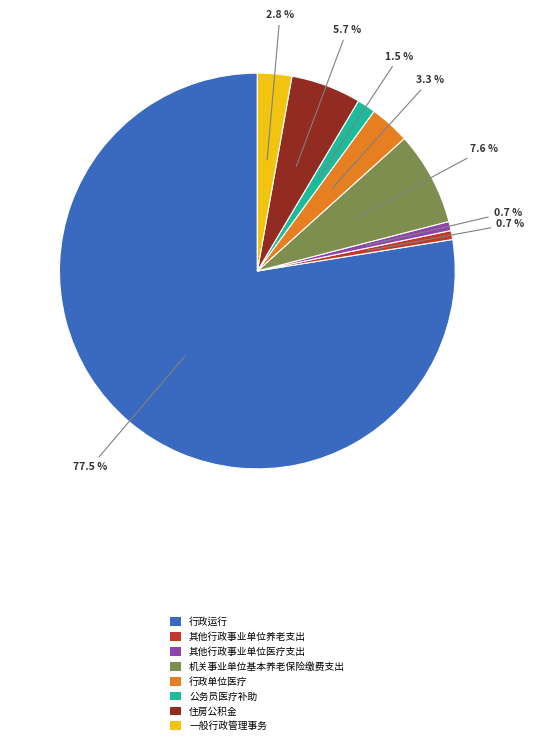

Which has a higher value, 公务员医疗补助 or 行政单位医疗?

行政单位医疗